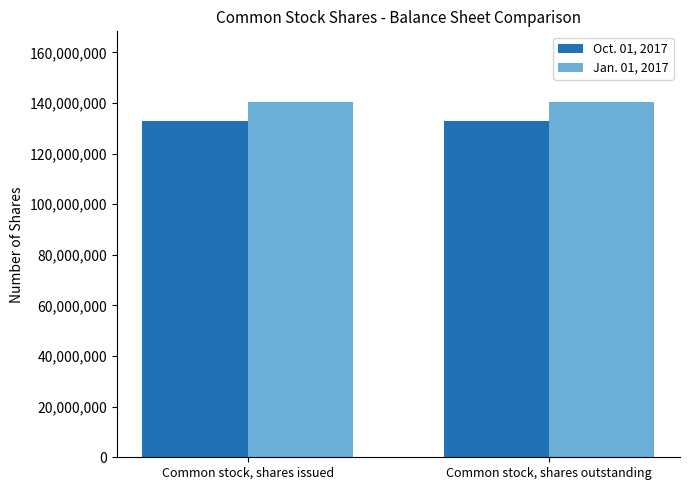

What value does the Oct. 01, 2017 series have at Common stock, shares issued?

133070570